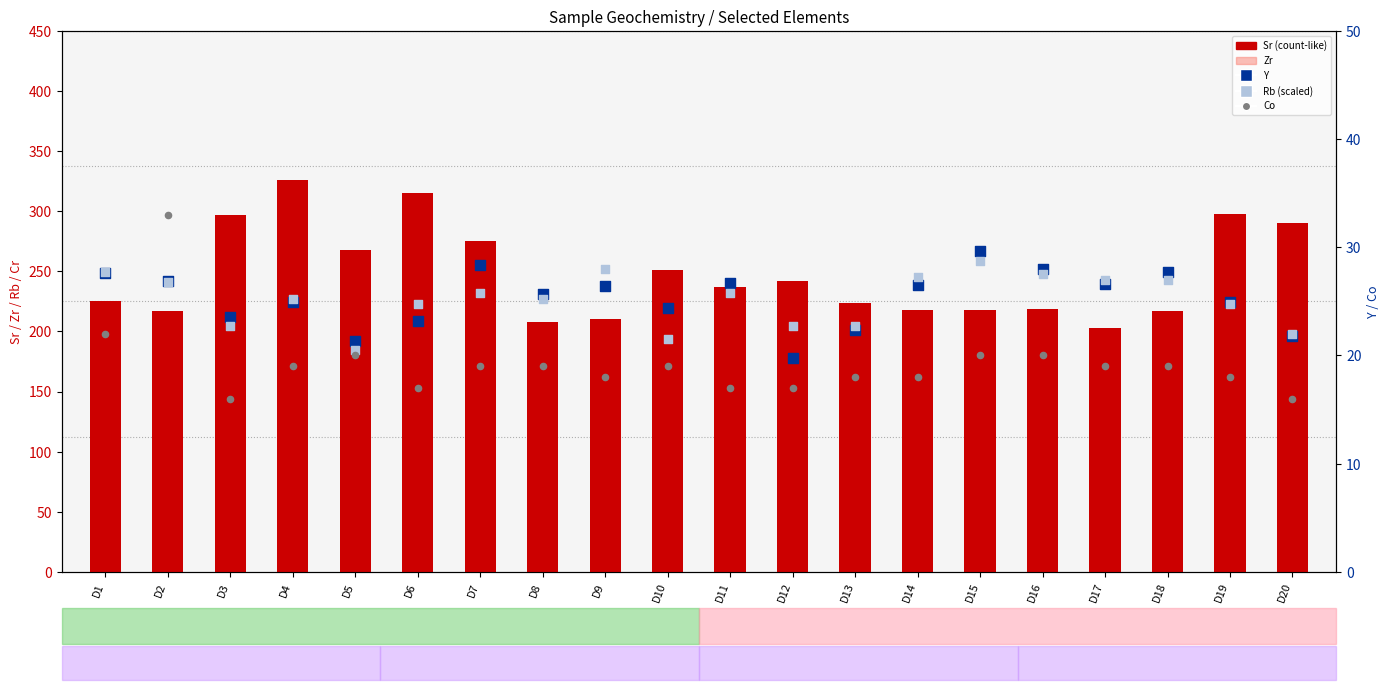

What is the total value across all series at D13?

393.1